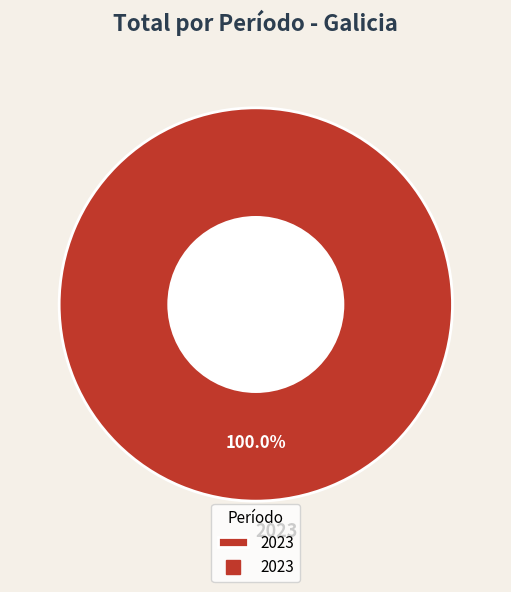

Rank the categories by value from highest to lowest.

2023